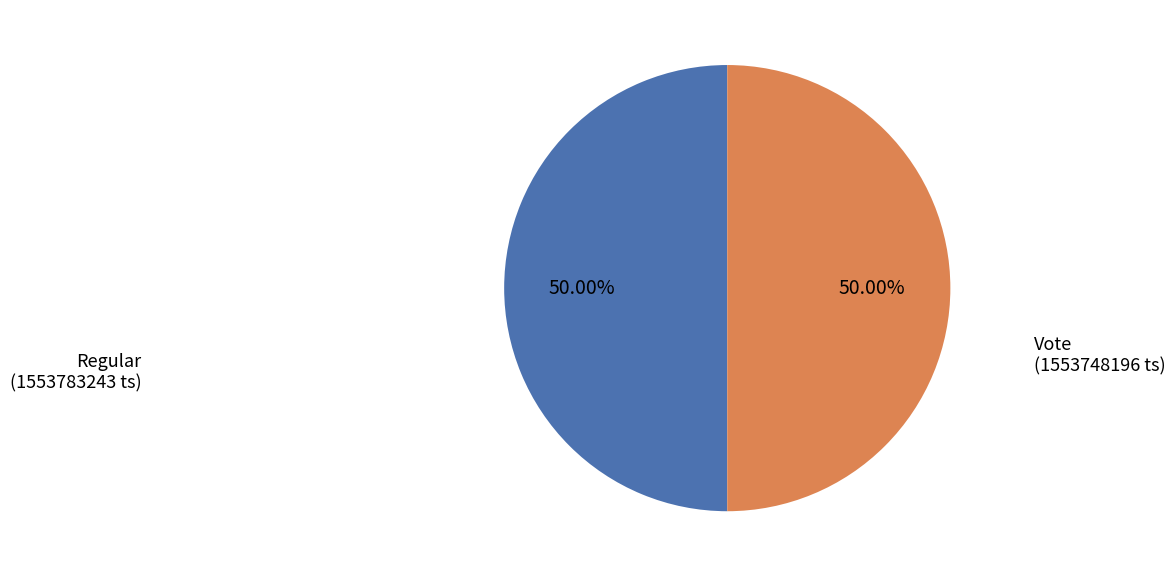

Approximately how many times larger is the value at Regular compared to Vote?

1.0